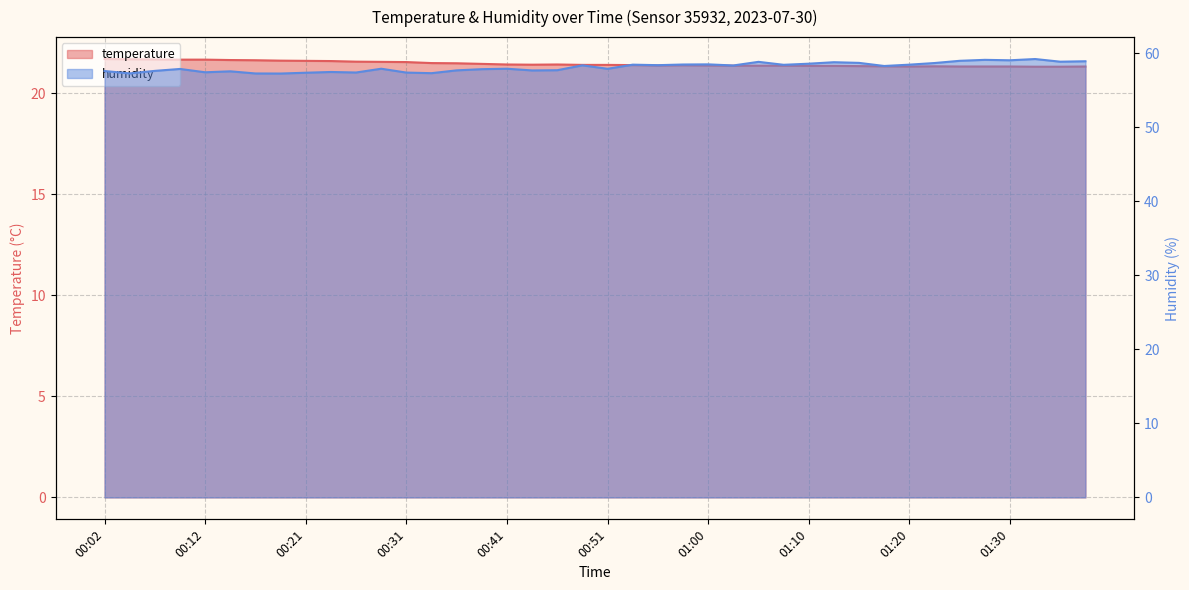

Count the number of categories in the chart.

40